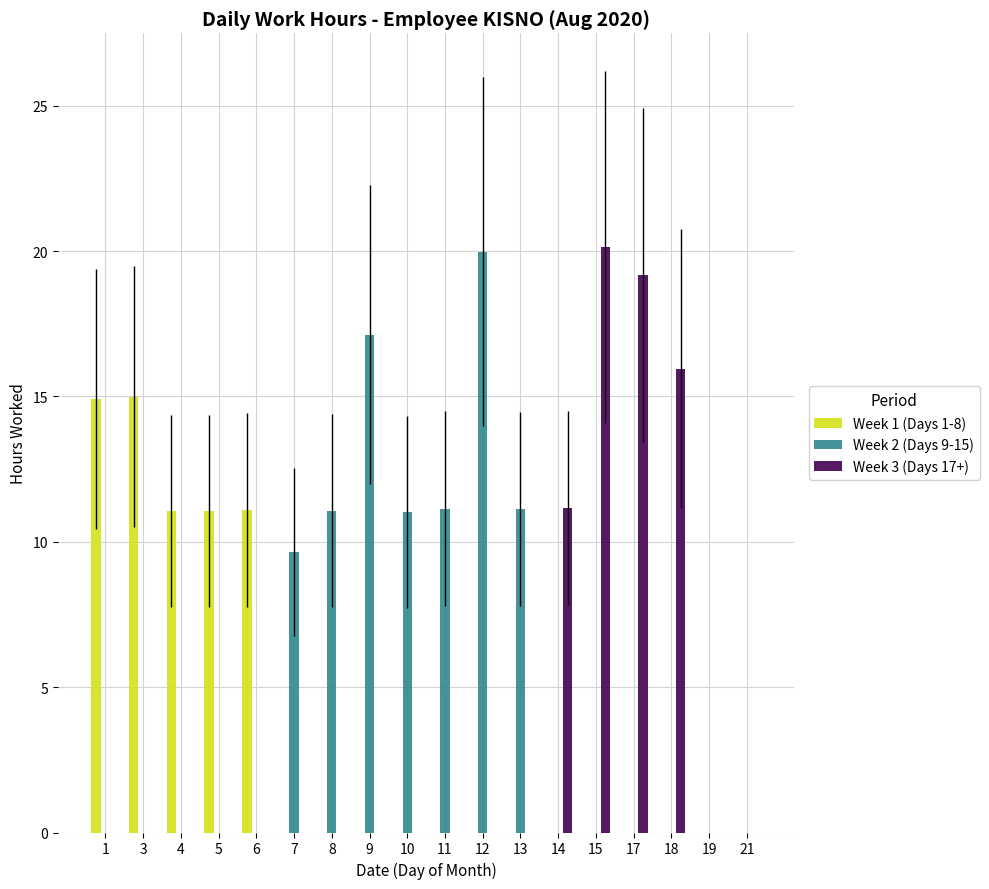

What are all the series names shown in the legend?

Week 1 (Days 1-8), Week 2 (Days 9-15), Week 3 (Days 17+)